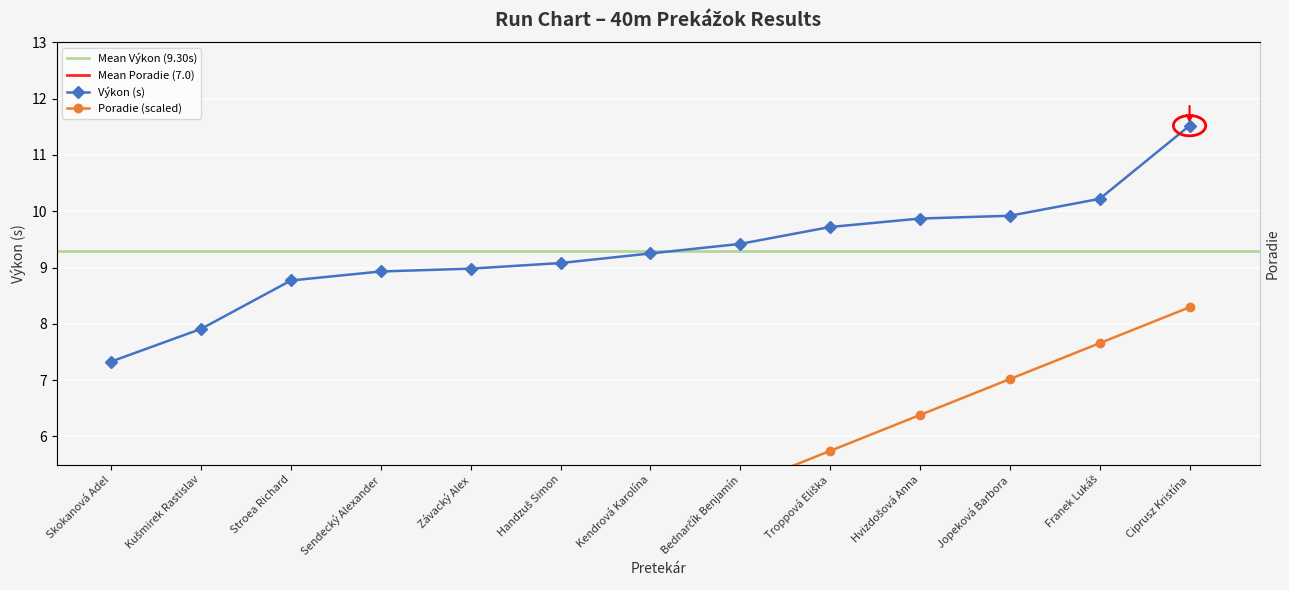

What is the difference between the maximum and minimum values in the Výkon series?

4.2